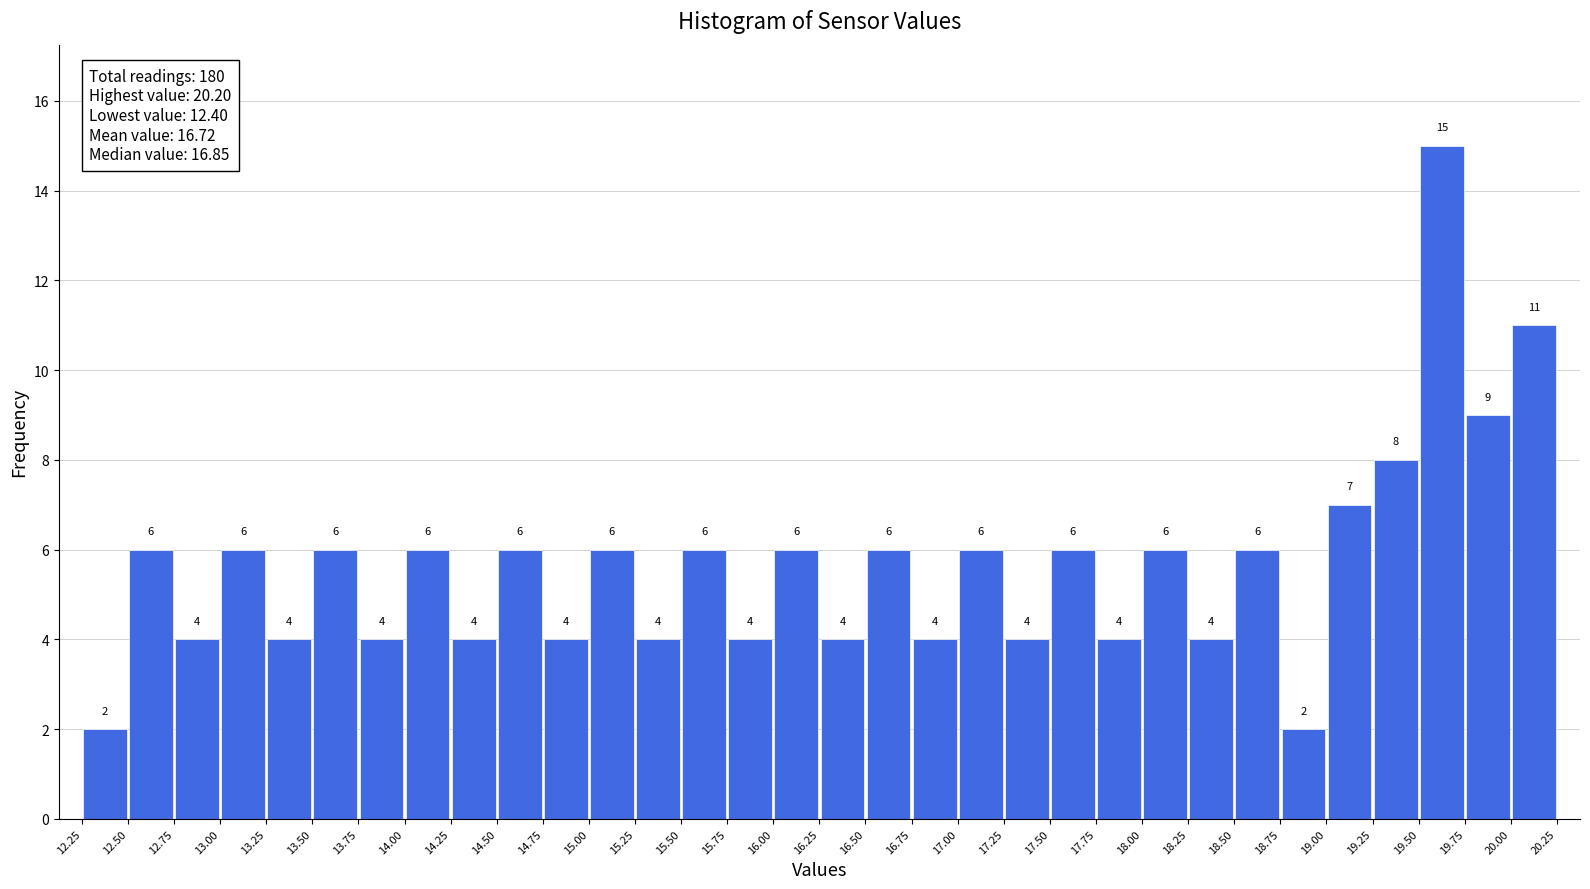

Reading left to right, list every bar in this chart as the range it spans on the x-axis followed by its height.

12.25 to 12.50: 2
12.50 to 12.75: 6
12.75 to 13.00: 4
13.00 to 13.25: 6
13.25 to 13.50: 4
13.50 to 13.75: 6
13.75 to 14.00: 4
14.00 to 14.25: 6
14.25 to 14.50: 4
14.50 to 14.75: 6
14.75 to 15.00: 4
15.00 to 15.25: 6
15.25 to 15.50: 4
15.50 to 15.75: 6
15.75 to 16.00: 4
16.00 to 16.25: 6
16.25 to 16.50: 4
16.50 to 16.75: 6
16.75 to 17.00: 4
17.00 to 17.25: 6
17.25 to 17.50: 4
17.50 to 17.75: 6
17.75 to 18.00: 4
18.00 to 18.25: 6
18.25 to 18.50: 4
18.50 to 18.75: 6
18.75 to 19.00: 2
19.00 to 19.25: 7
19.25 to 19.50: 8
19.50 to 19.75: 15
19.75 to 20.00: 9
20.00 to 20.25: 11